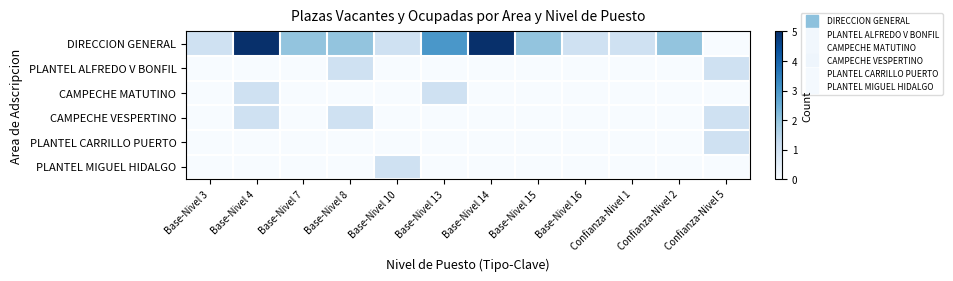

Between Base-Nivel 14 and Confianza-Nivel 1, which is larger?

Base-Nivel 14